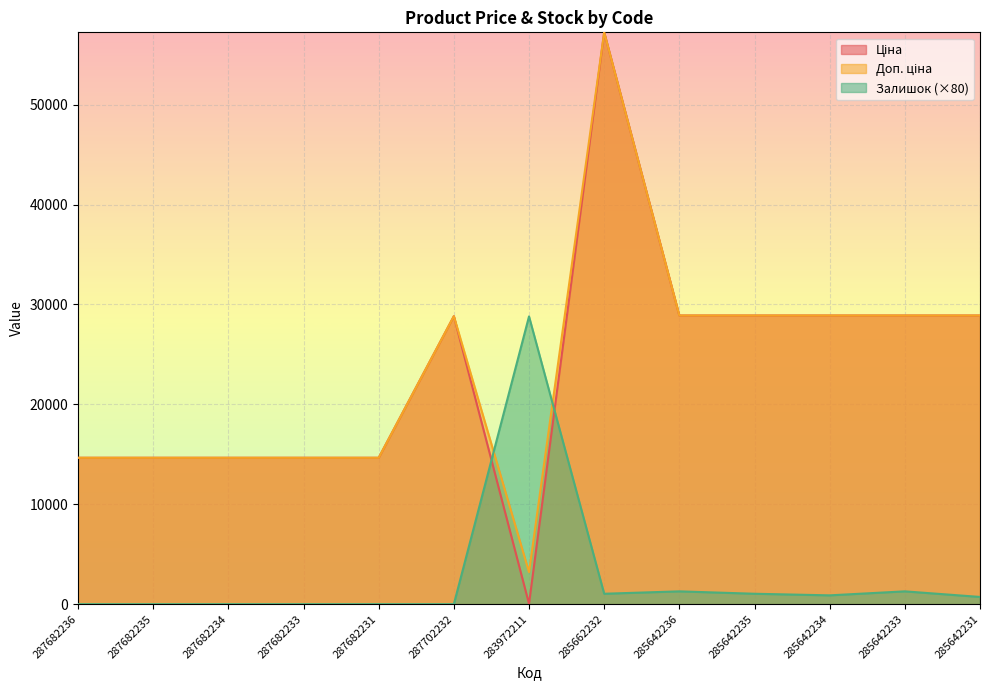

At 285642236, list the series in order from largest to smallest.

Ціна, Доп. ціна, Залишок